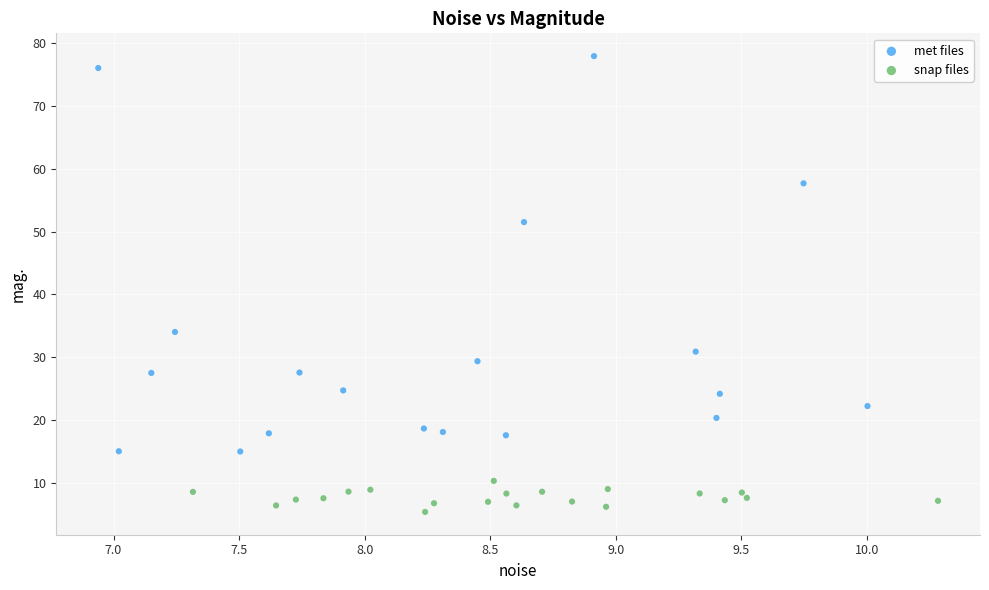

Which series reaches the minimum Y coordinate?

snap files